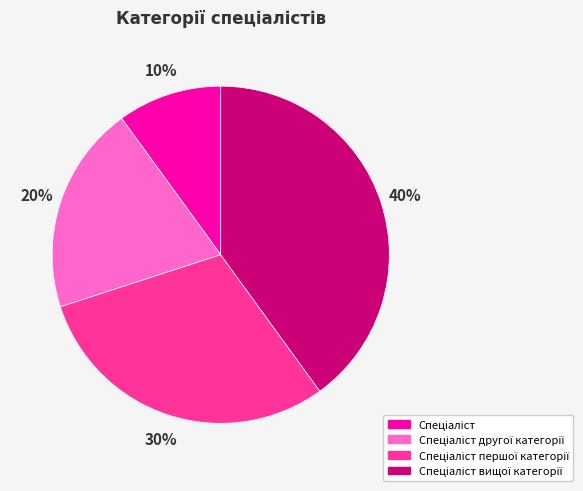

To the nearest percent, what is the difference between the largest and smallest slice percentages?

30%